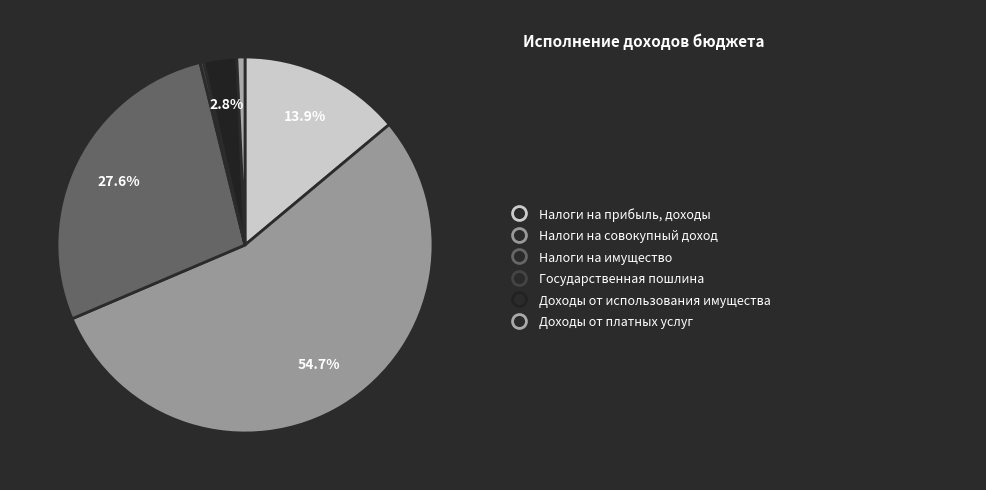

Rank the categories by value from lowest to highest.

Государственная пошлина, Доходы от платных услуг, Доходы от использования имущества, Налоги на прибыль, доходы, Налоги на имущество, Налоги на совокупный доход